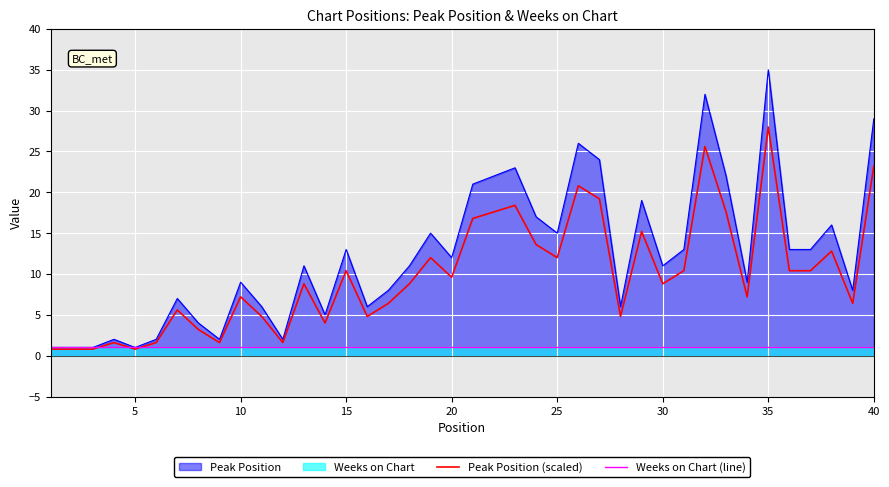

How many intersections are there between Weeks on Chart (line) and Peak Position (scaled)?

3